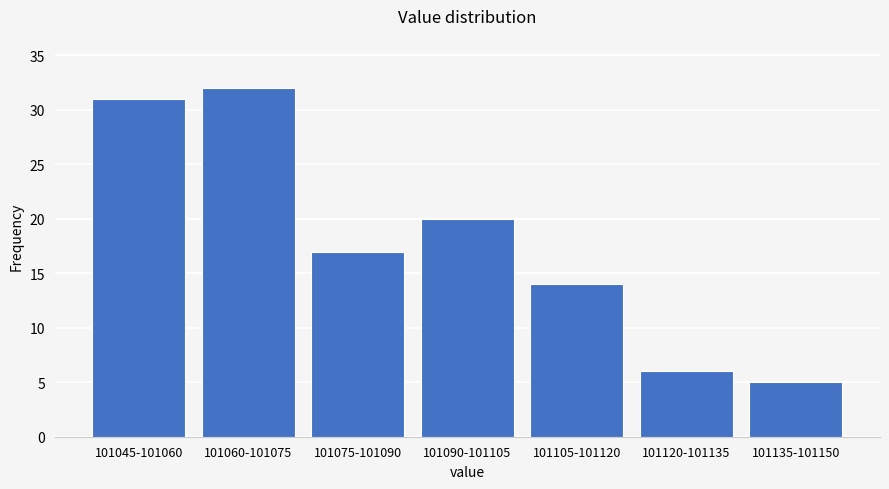

Reading left to right, extract all data points from this chart.

31	32	17	20	14	6	5